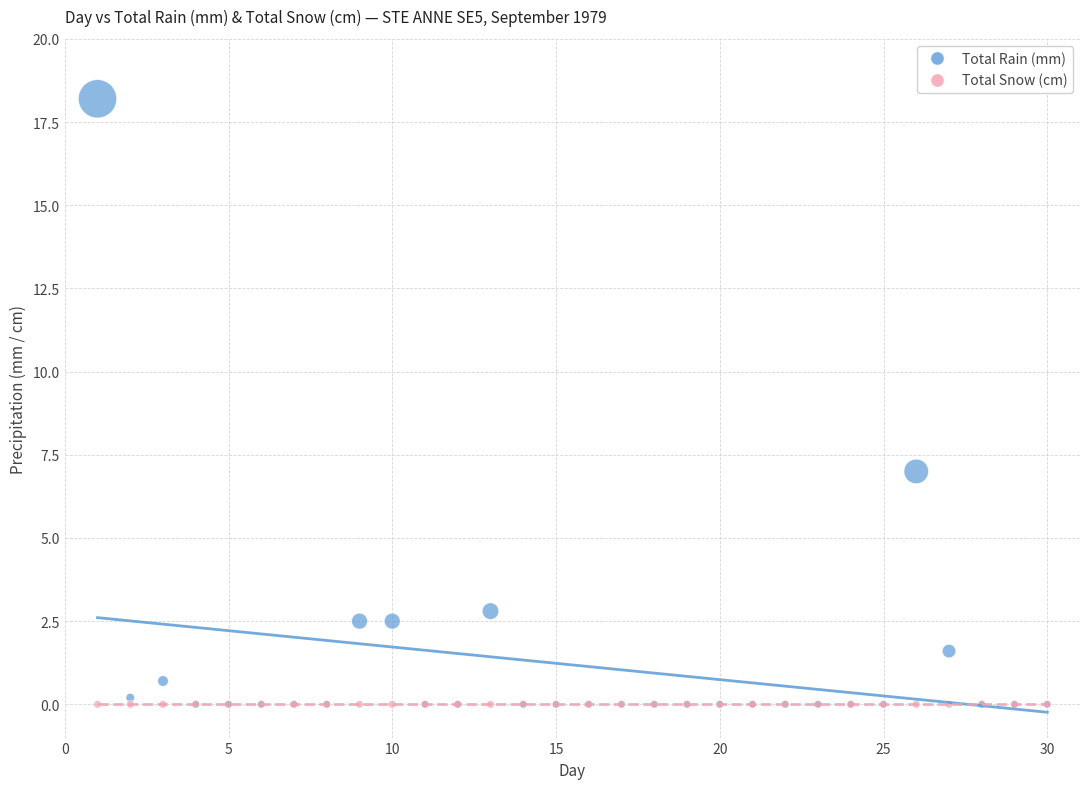

In the Total Rain (mm) series, what Y value is closest to 9?

7.0